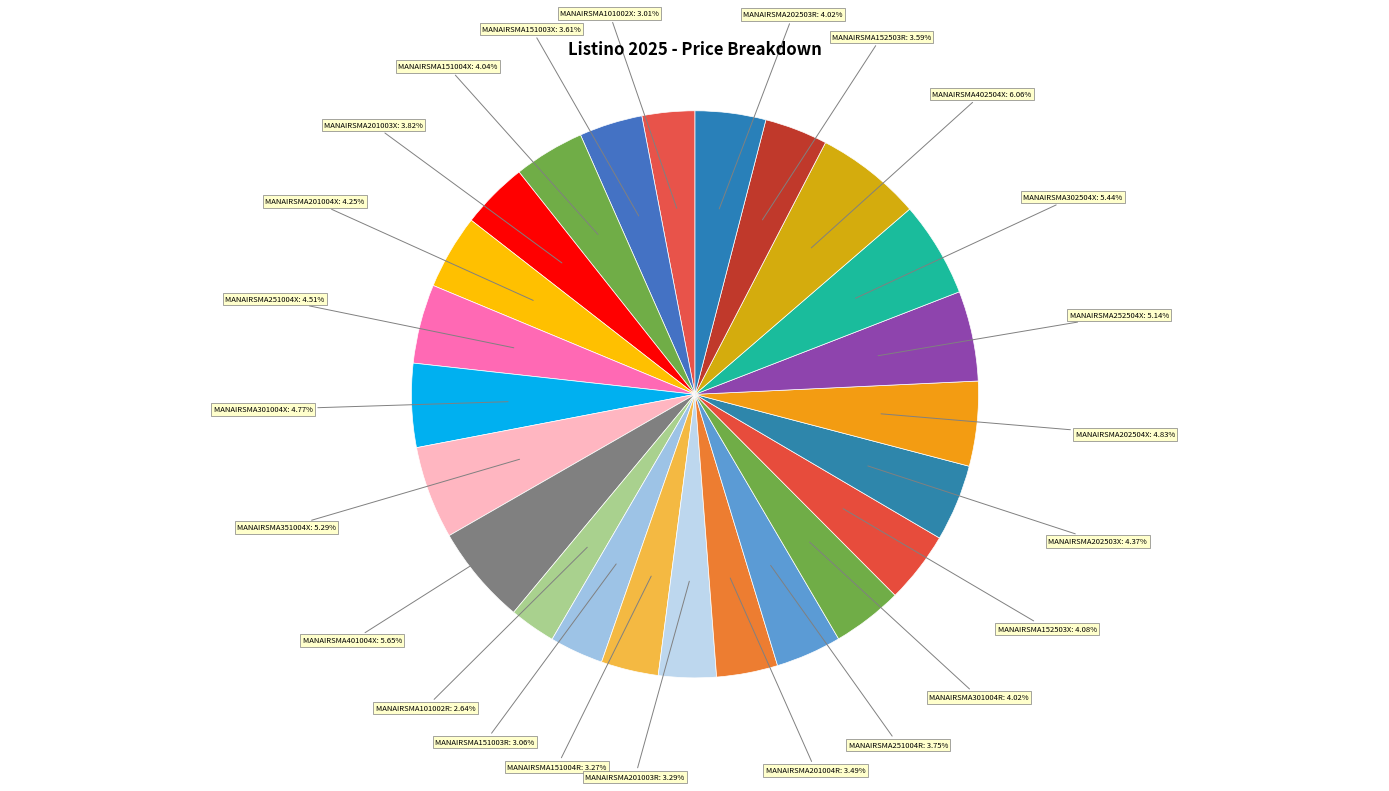

To the nearest percent, what is the average slice percentage?

4%